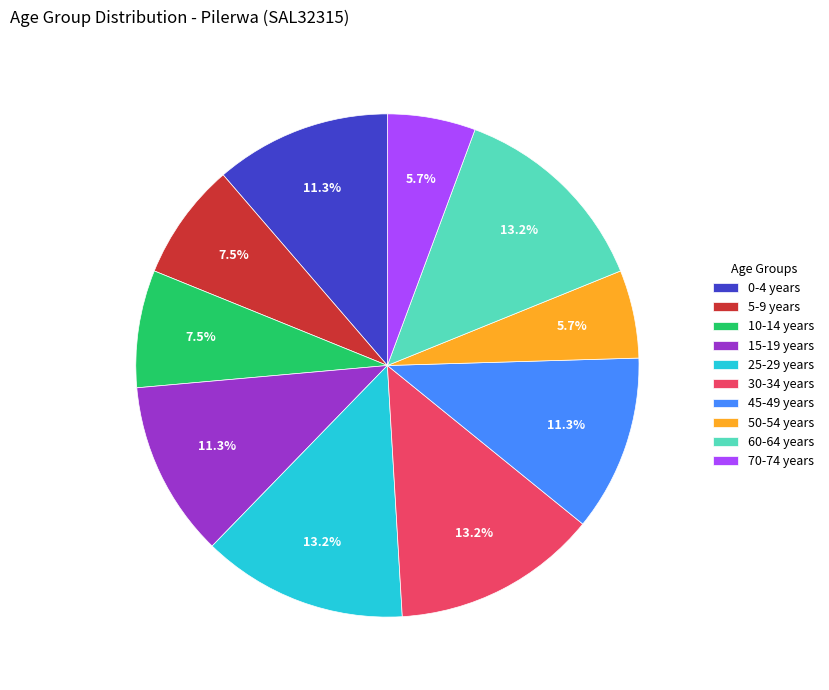

Between 45-49 years and 5-9 years, which is larger?

45-49 years